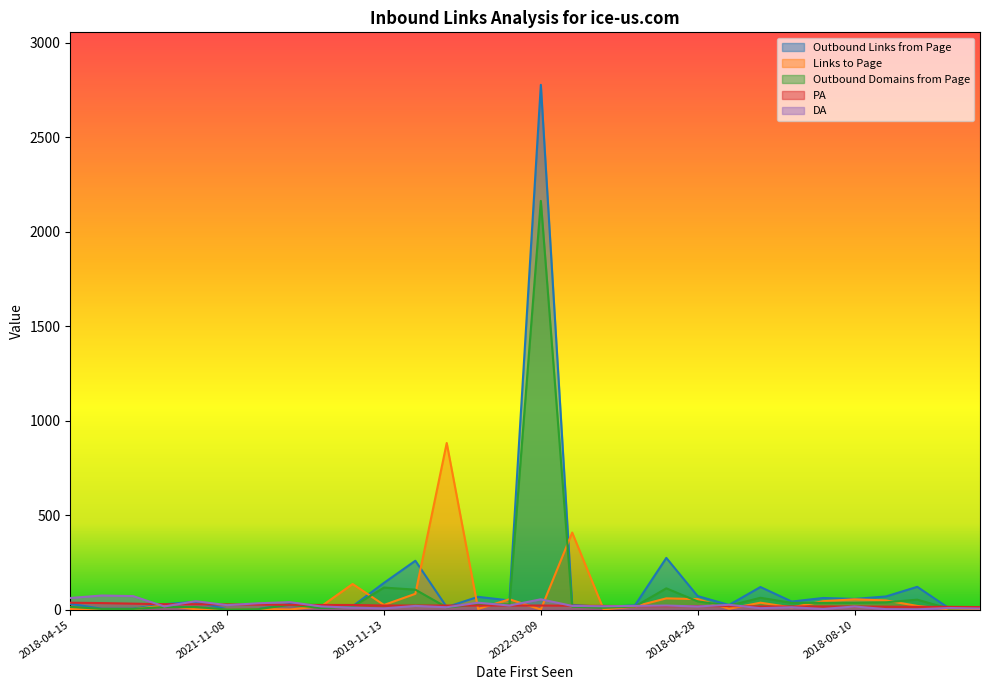

True or false: Outbound Domains from Page and Outbound Links from Page cross at least once.

False